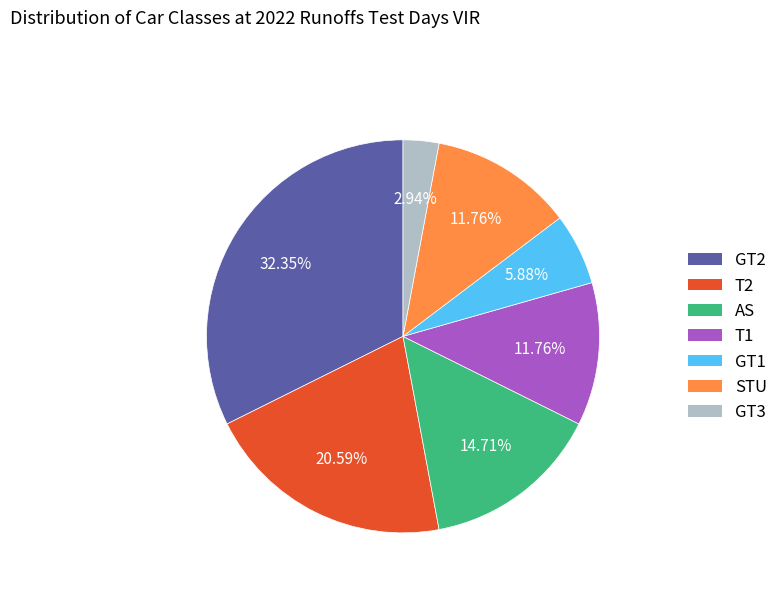

To the nearest percent, what portion does GT2 represent?

32%